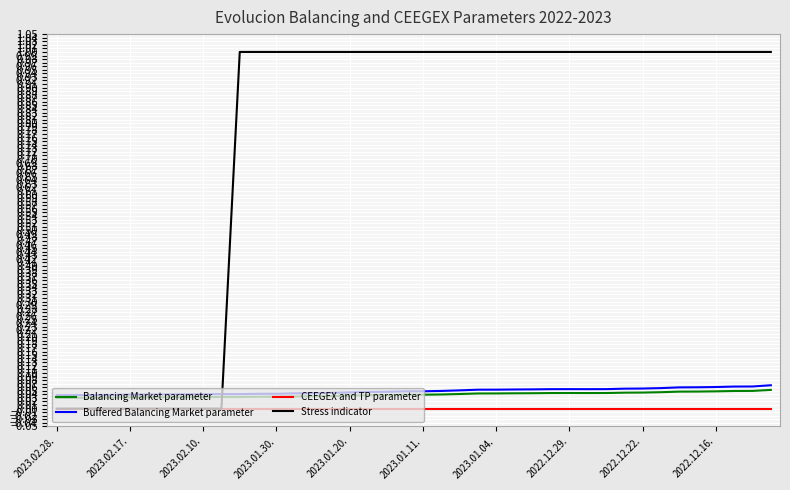

At how many categories does at least one series exceed 0?

40